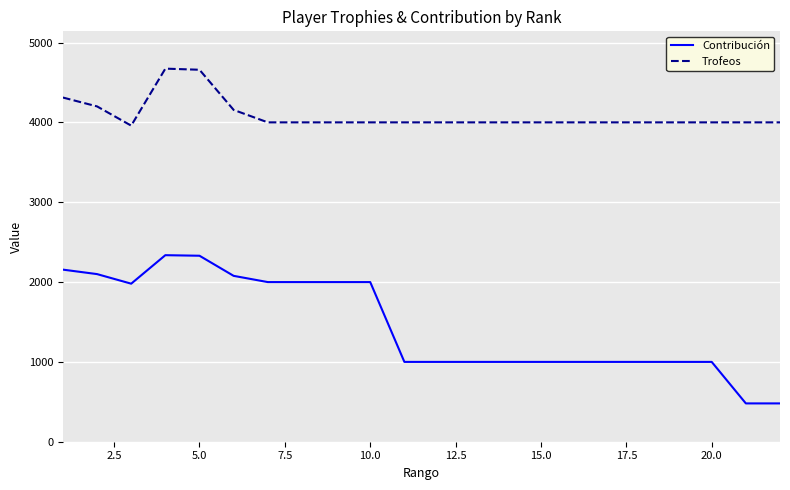

True or false: Trofeos and Contribución intersect in this chart.

False